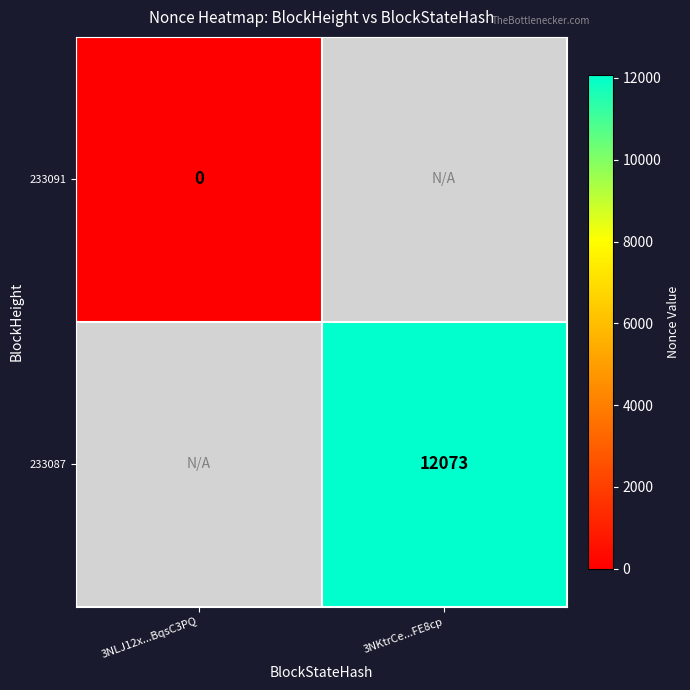

How many distinct data groups are displayed?

2